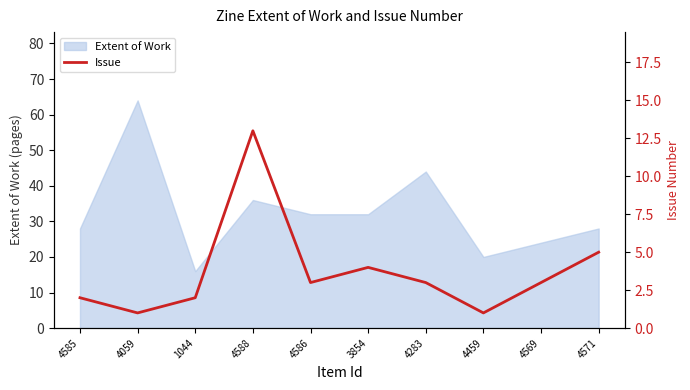

The chart shows a value of 2 at 4586. True or false?

False